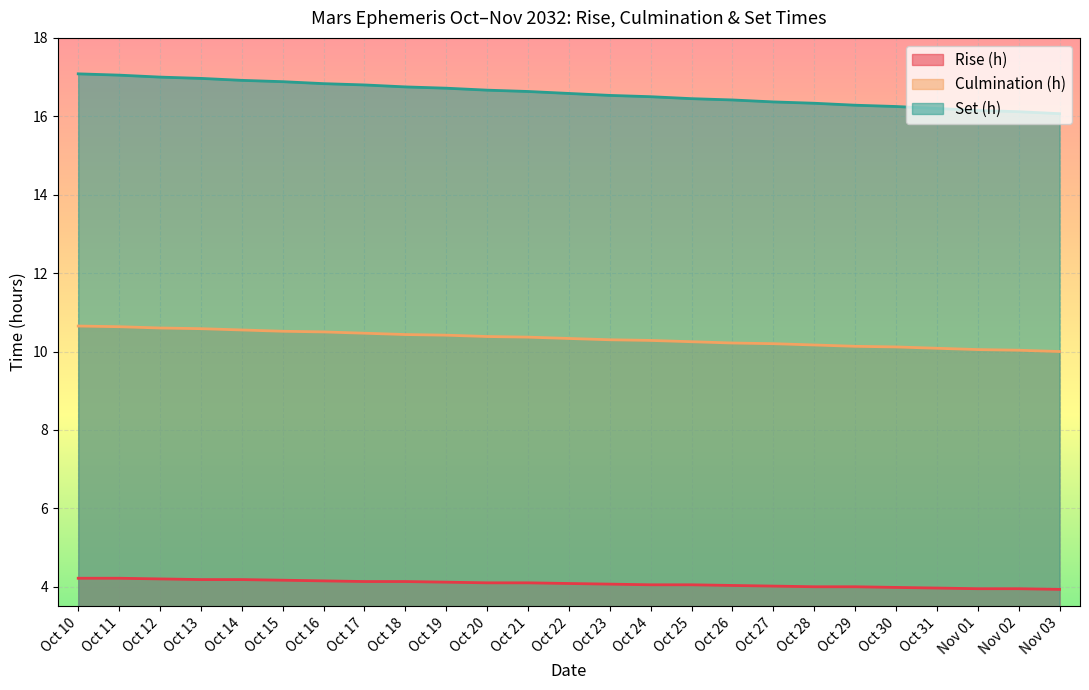

Rank the categories by Culmination (h) value from lowest to highest.

Nov 03, Nov 02, Nov 01, Oct 31, Oct 30, Oct 29, Oct 28, Oct 27, Oct 26, Oct 25, Oct 24, Oct 23, Oct 22, Oct 21, Oct 20, Oct 19, Oct 18, Oct 17, Oct 16, Oct 15, Oct 14, Oct 13, Oct 12, Oct 11, Oct 10